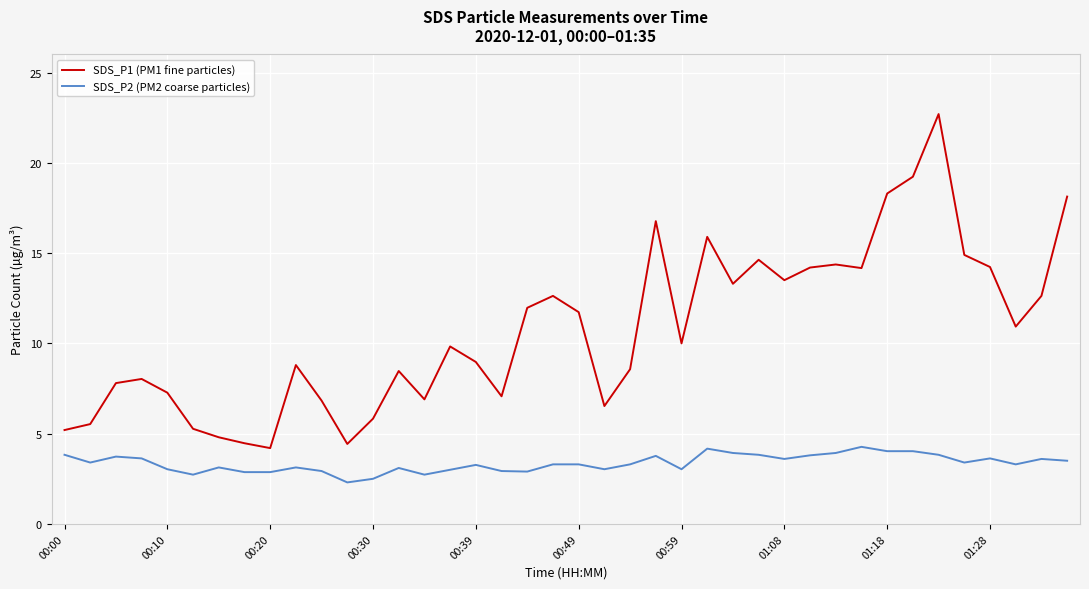

True or false: SDS_P1 (PM1 fine particles) and SDS_P2 (PM2 coarse particles) intersect in this chart.

False